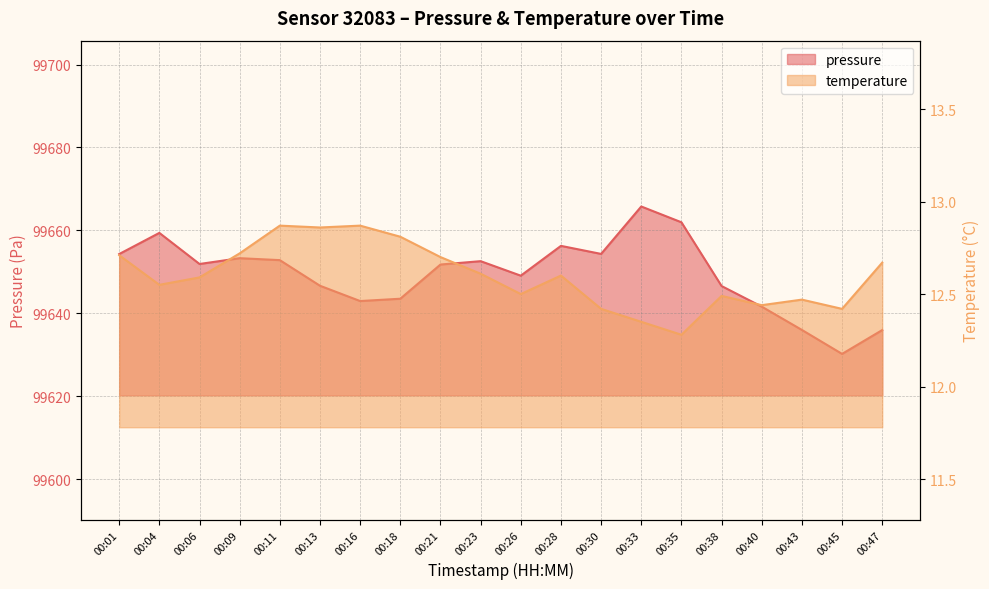

At which label does pressure first exceed 99651?

00:01